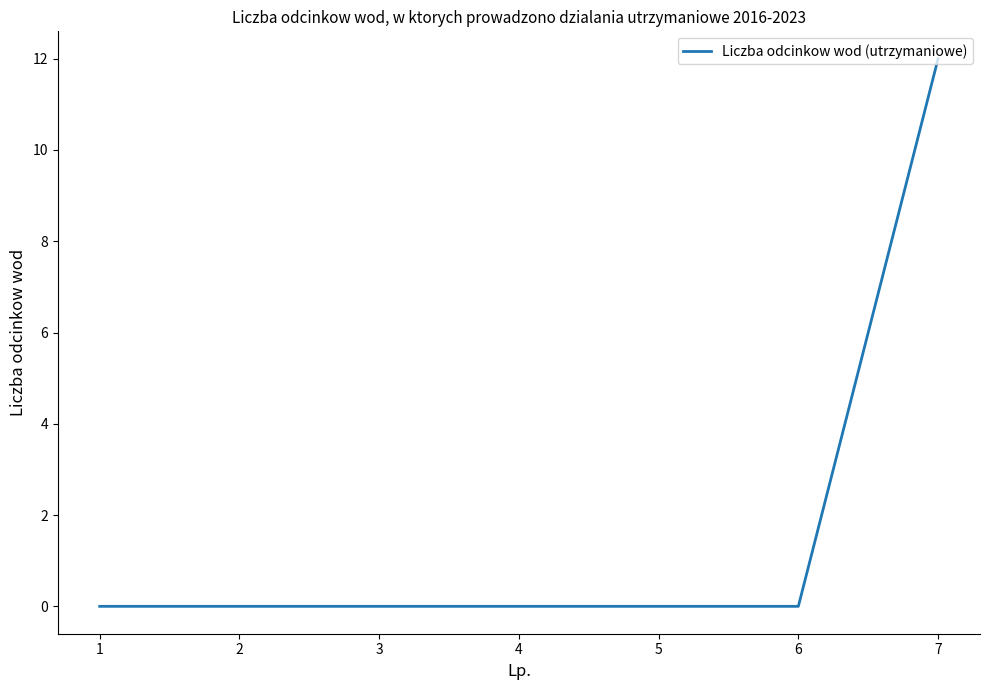

What is the sum of all values?

12